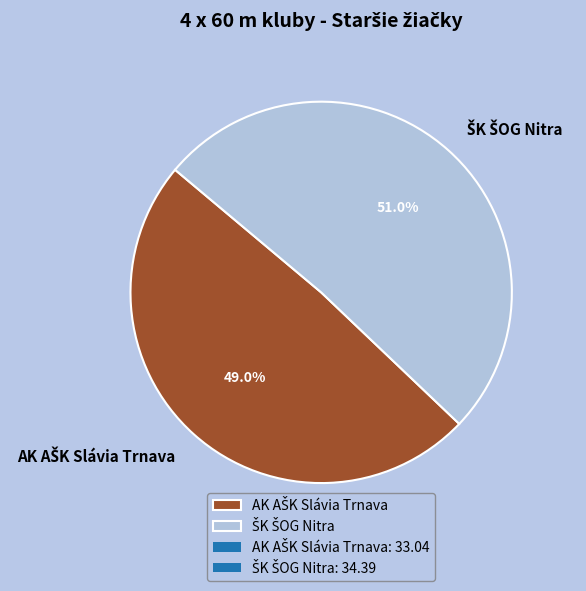

Is there any slice that represents more than half of the pie?

Yes